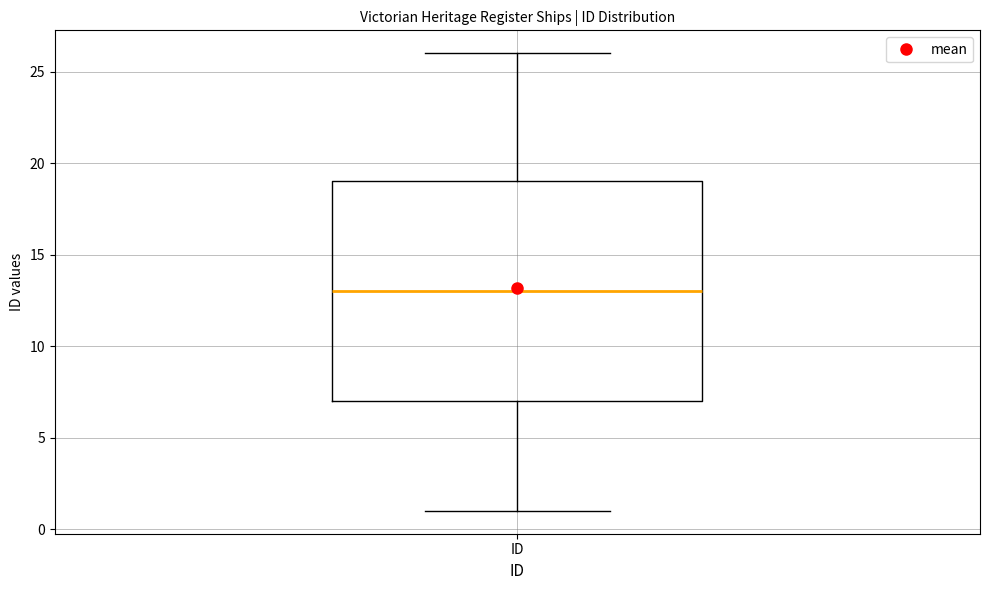

Read this box plot against the y-axis: the position of the median line, the range covered by the box, and the ends of both whiskers. The values are not printed on the chart, so give them approximately, as read against the axis.

median 13, box 7 to 19, whiskers 1 to 26